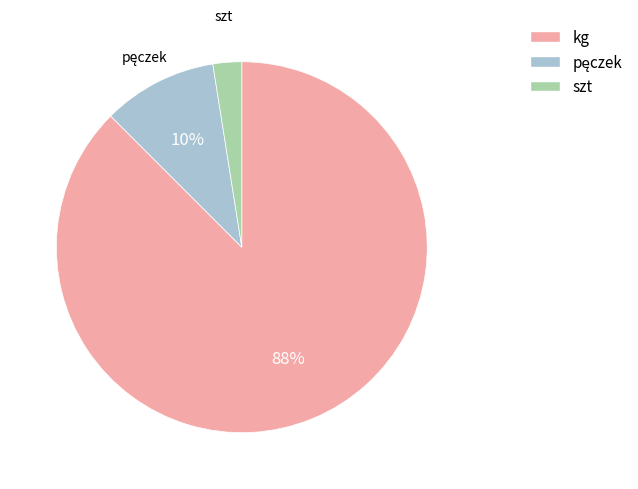

How many segments does this pie chart have?

3